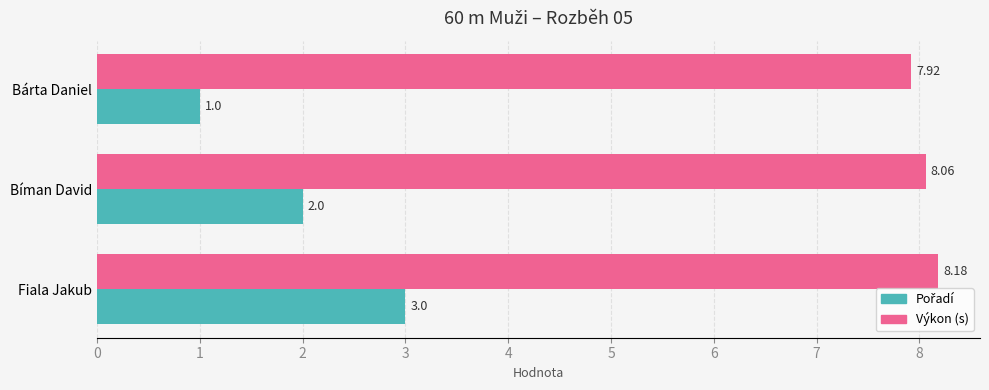

At which label does Výkon (s) reach its peak?

Fiala Jakub